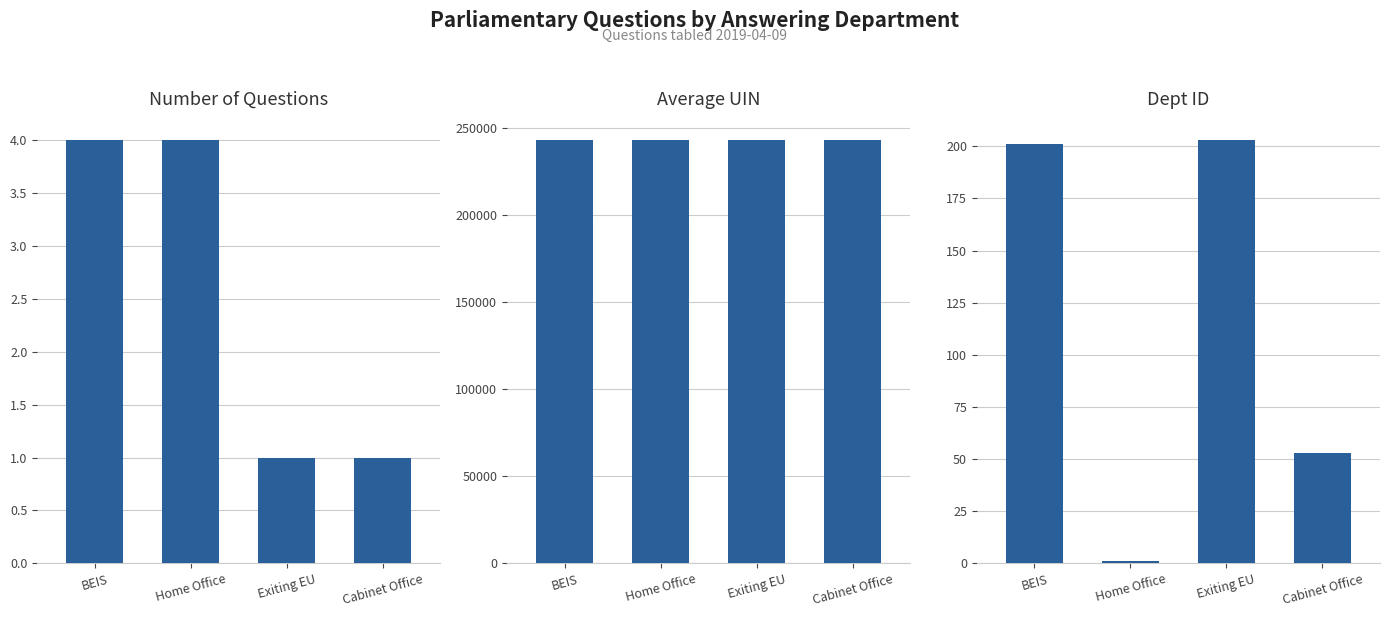

Rank the series by their maximum value, from lowest to highest.

Number of Questions, Dept ID, Average UIN